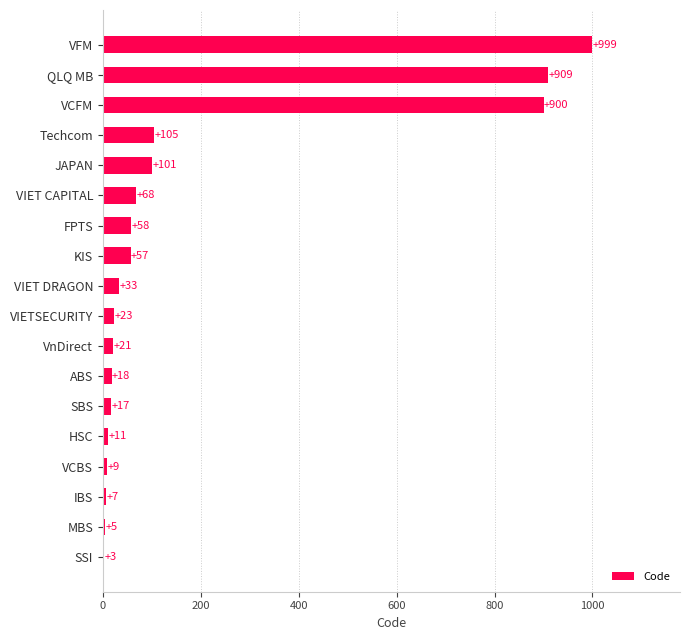

The chart shows a value of 23 at VIETSECURITY. True or false?

True